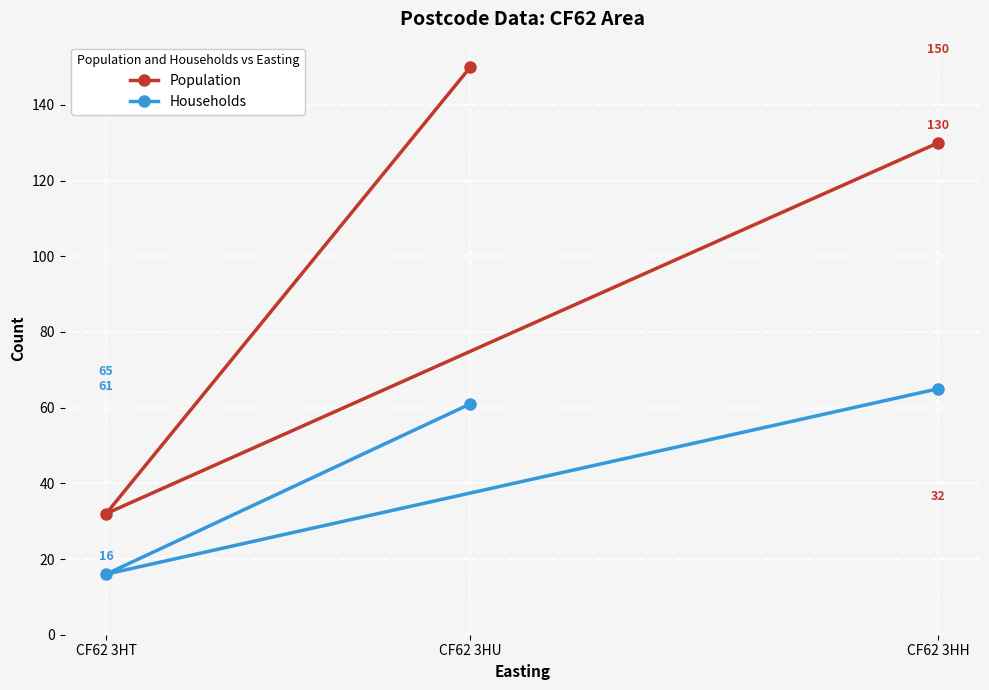

What is the maximum value shown in the chart?

150